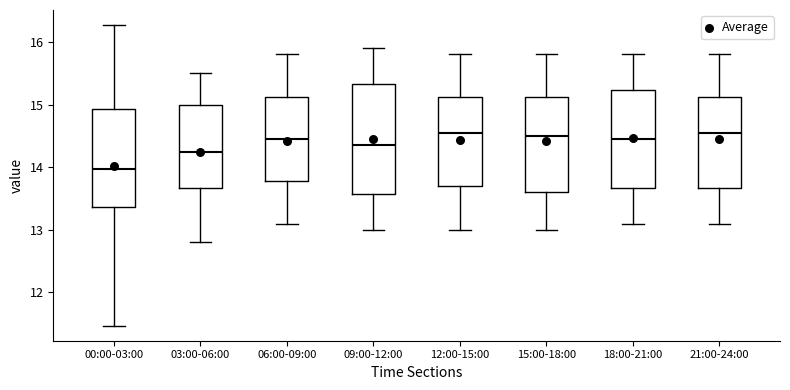

Reading left to right, read every box against the y-axis: the position of its median line, the range the box covers, and the ends of its whiskers. The values are not printed on the chart, so give them approximately, as read against the axis.

00:00-03:00: median 14.0, box 13.4 to 14.9, whiskers 11.5 to 16.3
03:00-06:00: median 14.3, box 13.7 to 15.0, whiskers 12.8 to 15.5
06:00-09:00: median 14.5, box 13.8 to 15.1, whiskers 13.1 to 15.8
09:00-12:00: median 14.4, box 13.6 to 15.3, whiskers 13.0 to 15.9
12:00-15:00: median 14.6, box 13.7 to 15.1, whiskers 13.0 to 15.8
15:00-18:00: median 14.5, box 13.6 to 15.1, whiskers 13.0 to 15.8
18:00-21:00: median 14.5, box 13.7 to 15.2, whiskers 13.1 to 15.8
21:00-24:00: median 14.6, box 13.7 to 15.1, whiskers 13.1 to 15.8